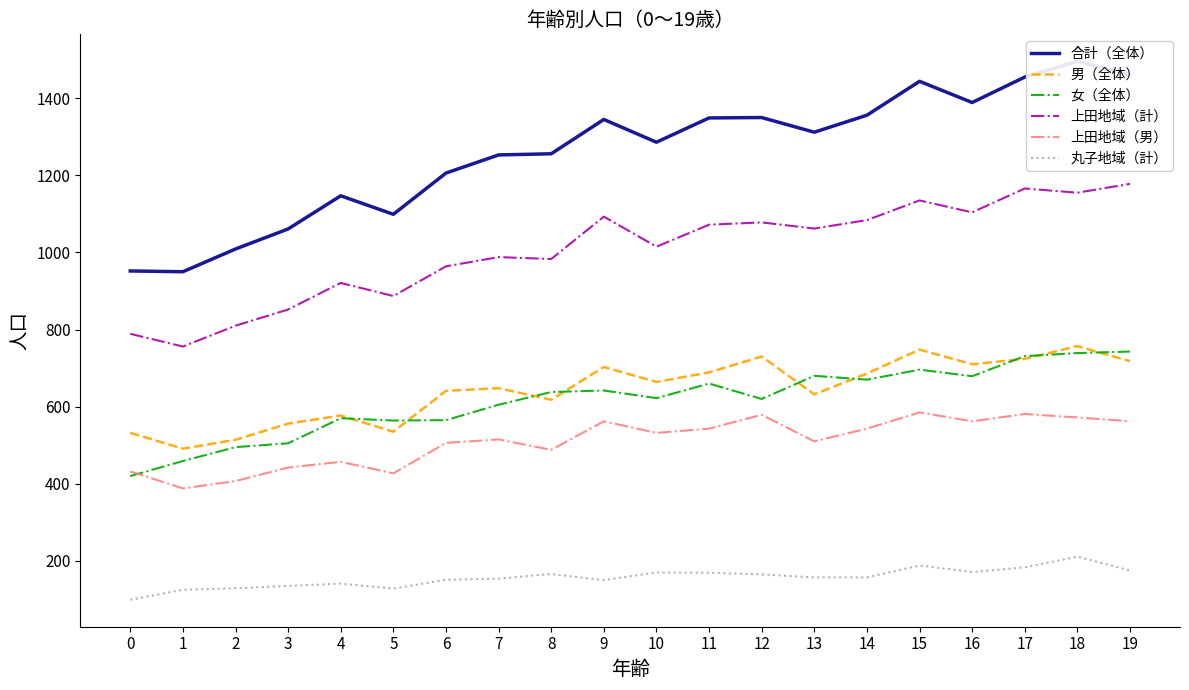

What is the value of the 上田地域（計） point at the 11th from the left?

1015